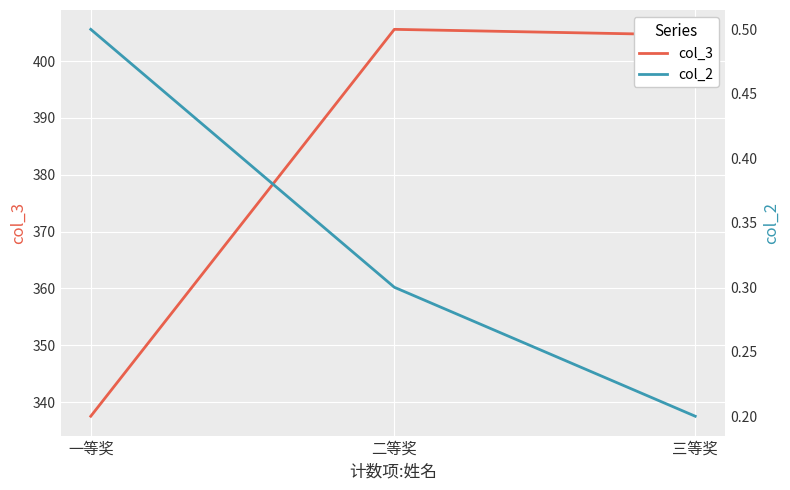

Reading right to left, list all the values displayed in this chart.

col_3: 404.6	405.6	337.5
col_2: 0.2	0.3	0.5